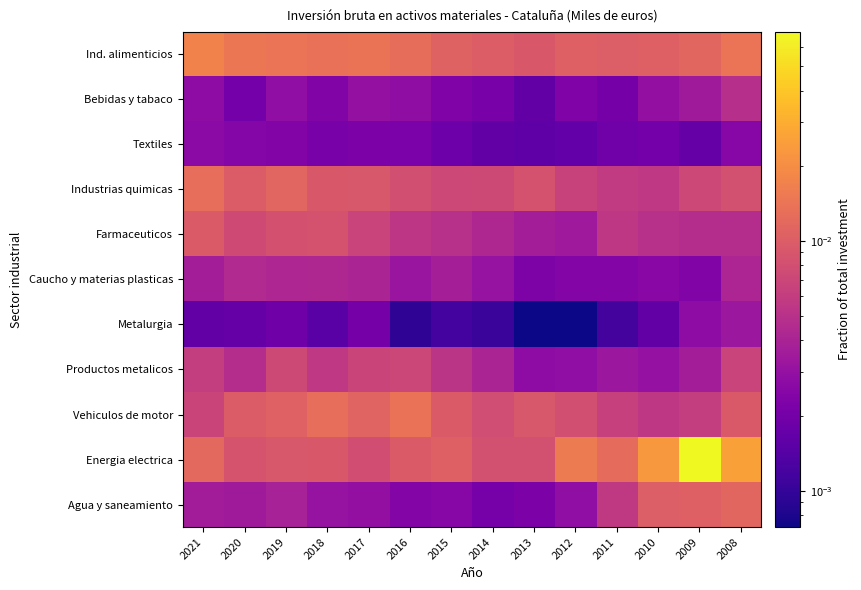

Which series has the largest total across all categories?

Energia electrica